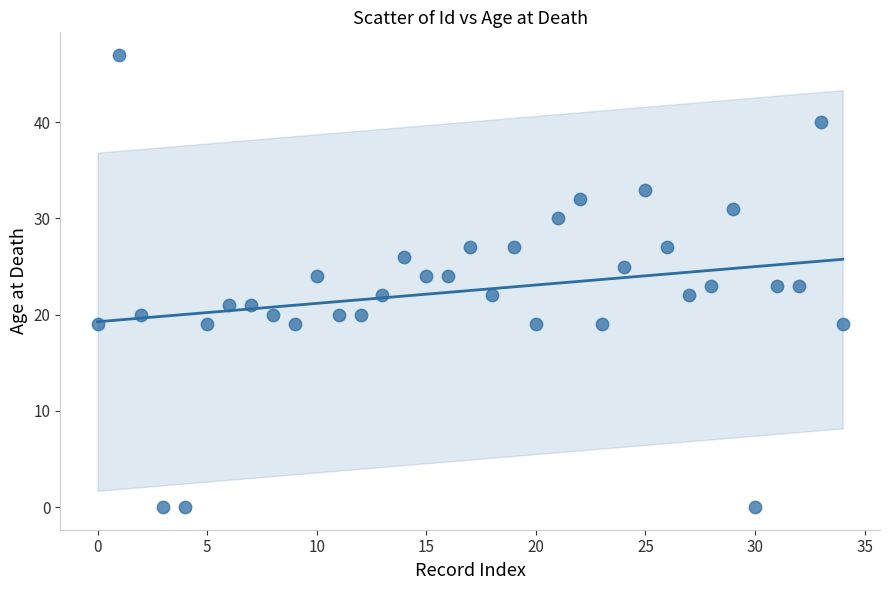

What is the range of Y values (max minus min)?

47